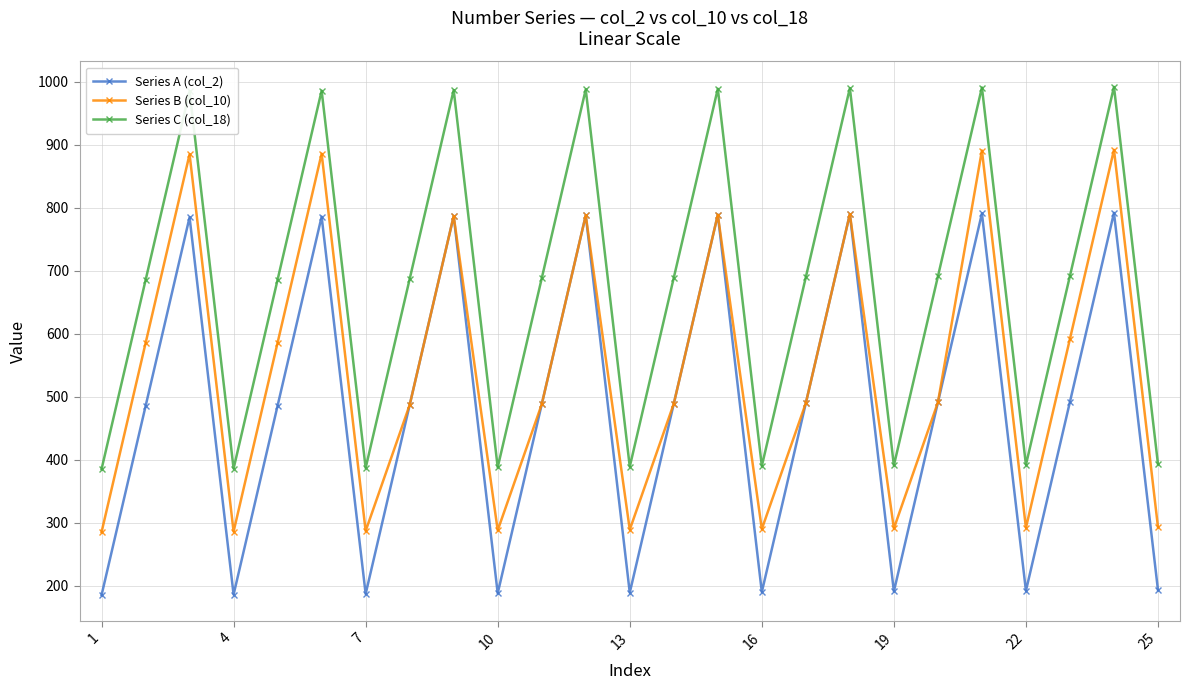

How many interior local peaks does the Series A (col_2) series have?

8